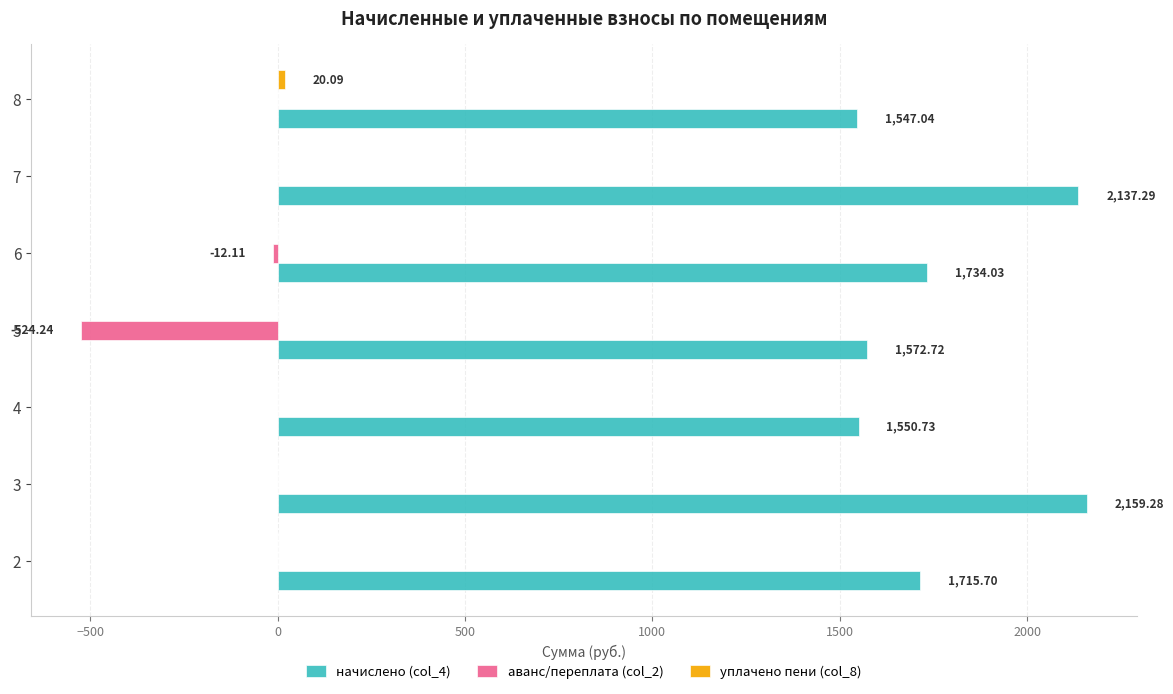

What is the sum of all начислено (col_4) values?

12416.8